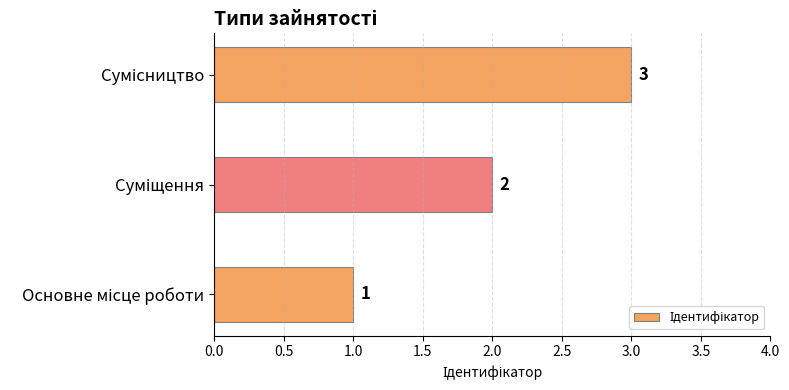

How many values are between 1 and 3?

3